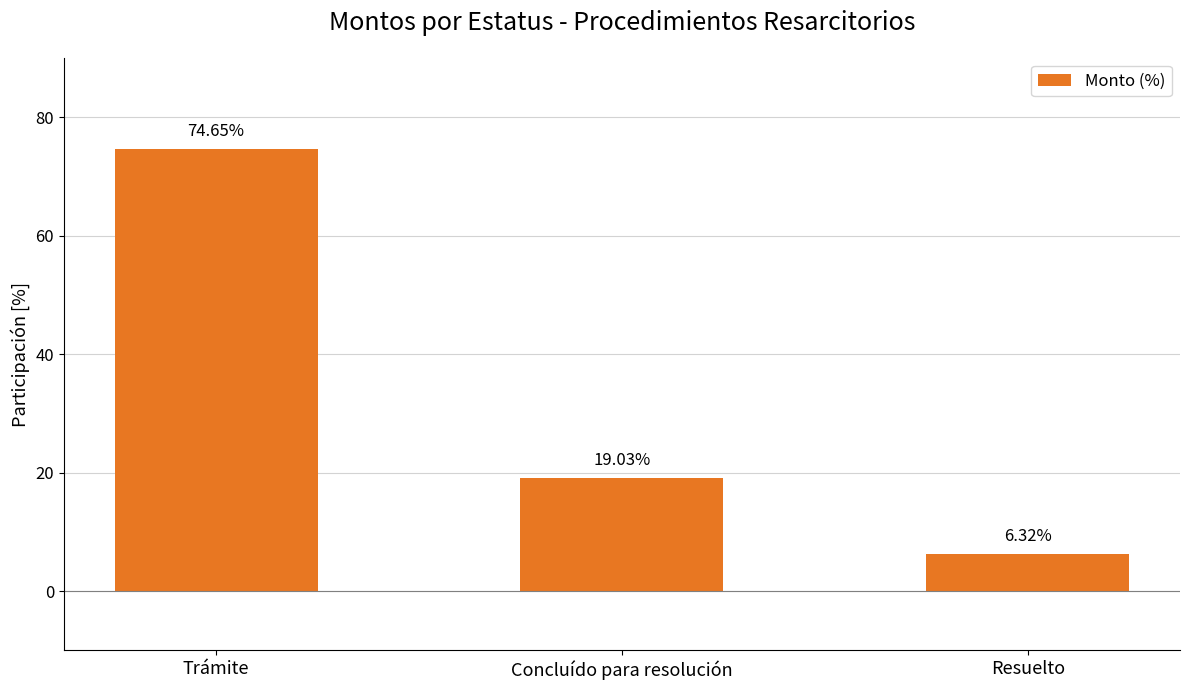

Which label corresponds to the smallest value in the chart?

Resuelto